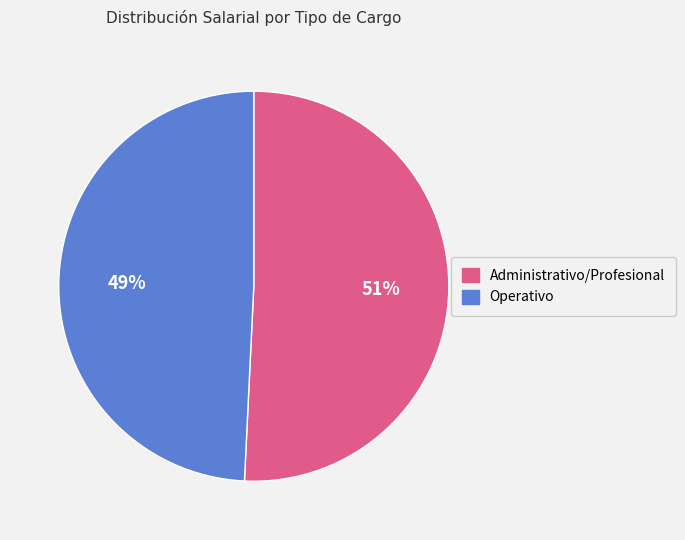

To the nearest percent, what is the average slice percentage?

50%